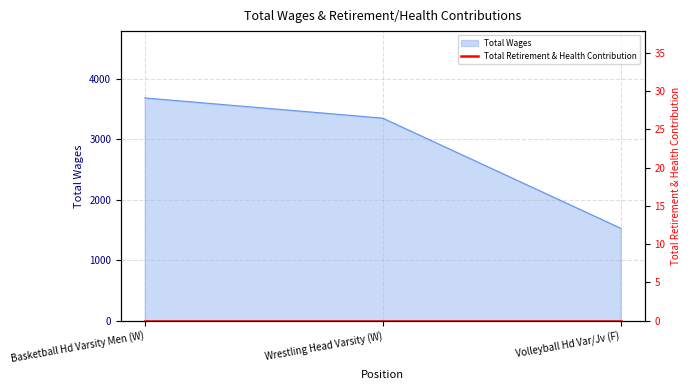

Reading left to right, extract all data points from this chart.

Basketball Hd Varsity Men (W)=3685	Wrestling Head Varsity (W)=3350	Volleyball Hd Var/Jv (F)=1527